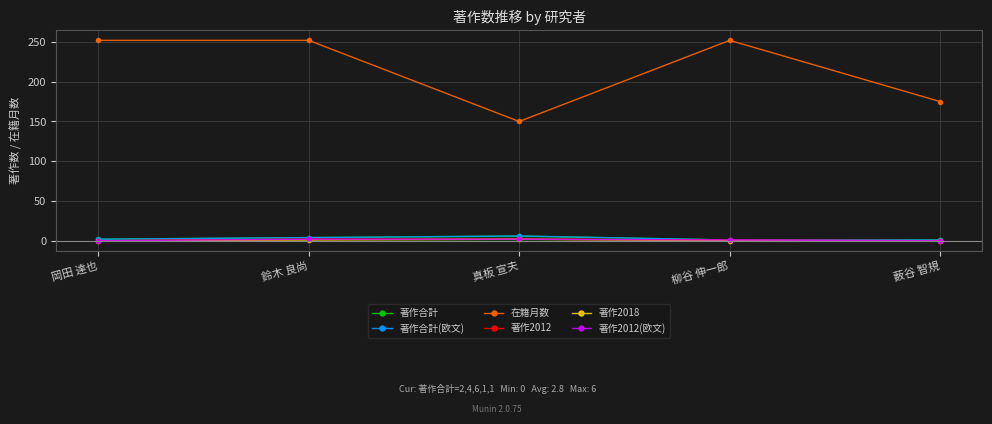

What is the label of the 2nd point from the right?

柳谷 伸一郎